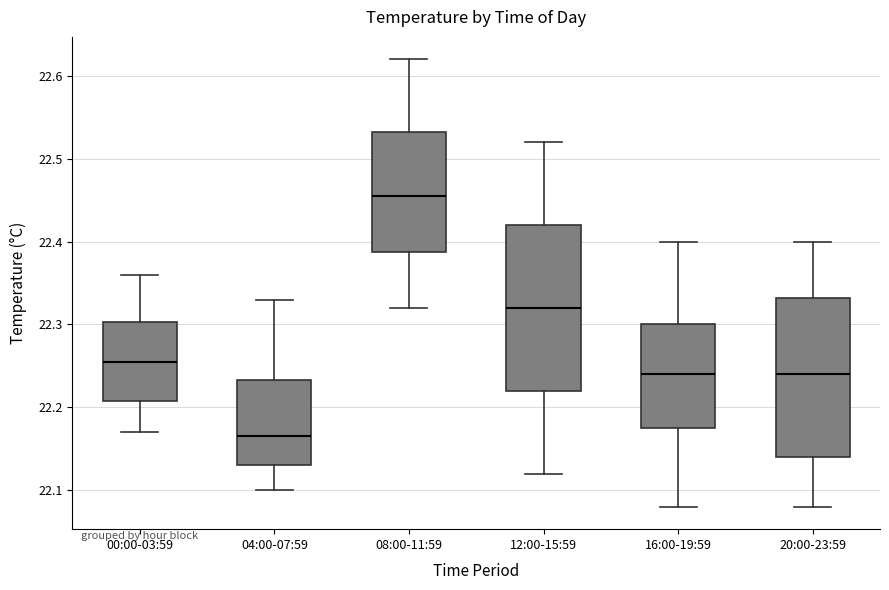

Reading left to right, transcribe this box plot: for each box, give where its median line is, the range the box spans, and where its two whiskers end, as read against the y-axis. The values are not printed on the chart, so give them approximately, as read against the axis.

00:00-03:59: median 22.26, box 22.21 to 22.30, whiskers 22.17 to 22.36
04:00-07:59: median 22.17, box 22.13 to 22.23, whiskers 22.10 to 22.33
08:00-11:59: median 22.46, box 22.39 to 22.53, whiskers 22.32 to 22.62
12:00-15:59: median 22.32, box 22.22 to 22.42, whiskers 22.12 to 22.52
16:00-19:59: median 22.24, box 22.18 to 22.30, whiskers 22.08 to 22.40
20:00-23:59: median 22.24, box 22.14 to 22.33, whiskers 22.08 to 22.40